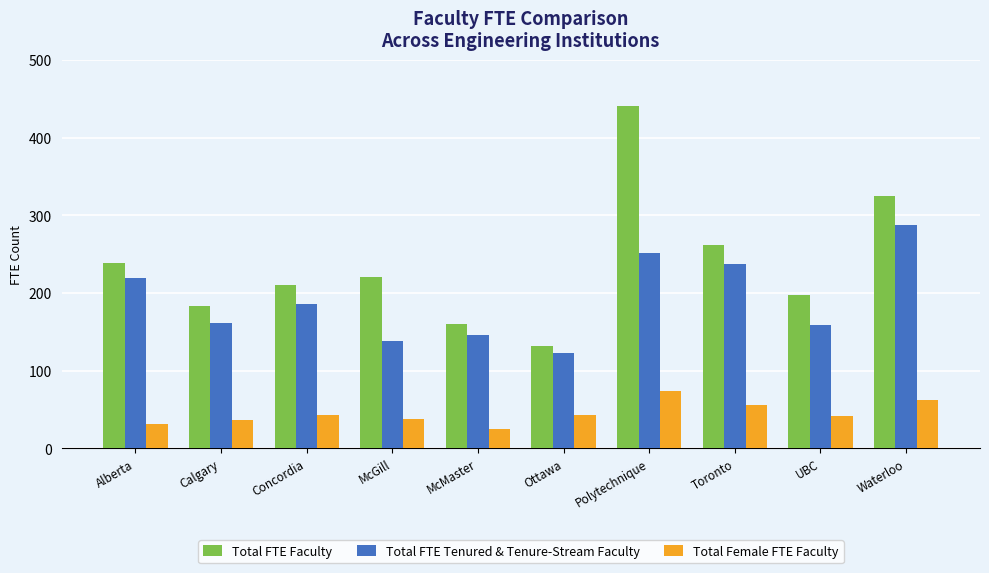

Which label corresponds to the largest value in the chart?

Polytechnique